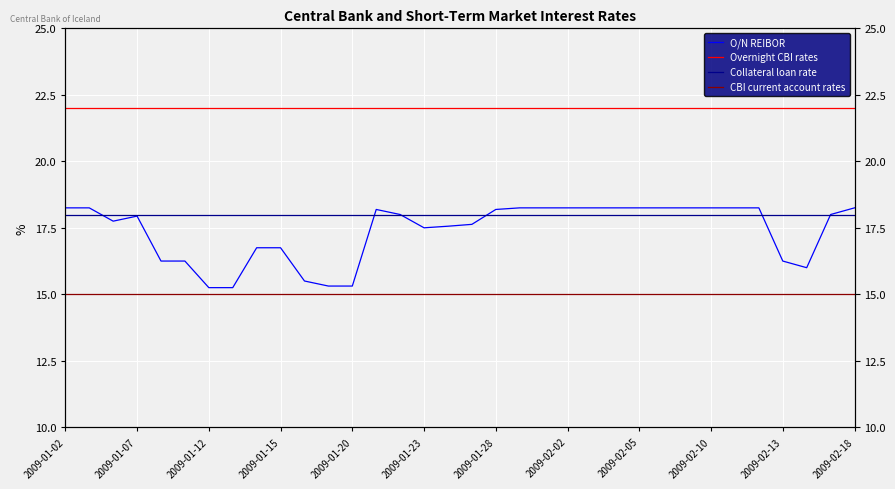

At how many categories does at least one series exceed 17?

34